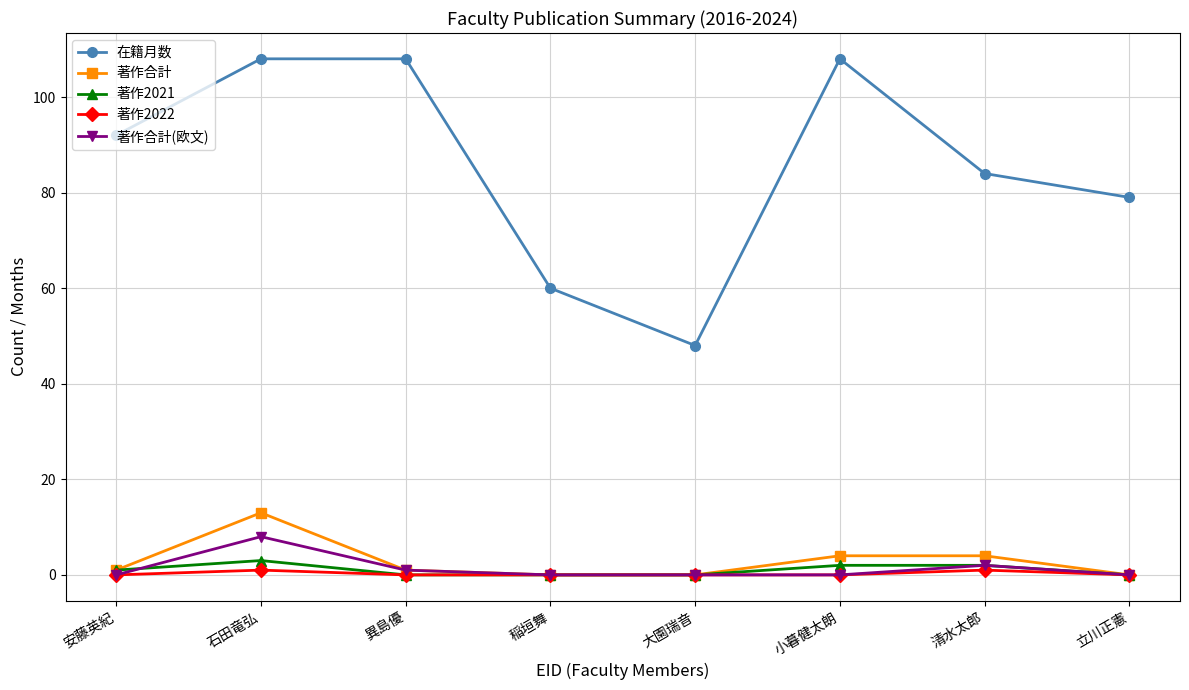

What are all the series names shown in the legend?

在籍月数, 著作合計, 著作2021, 著作2022, 著作合計(欧文)